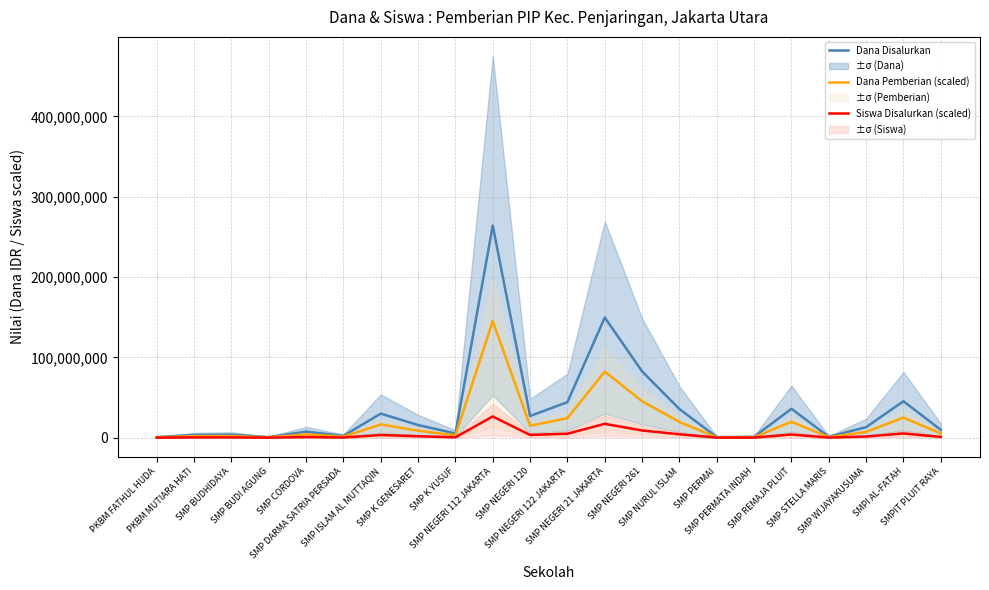

What is the sum of the Dana Disalurkan values at SMP STELLA MARIS and SMP DARMA SATRIA PERSADA?

3375000.0